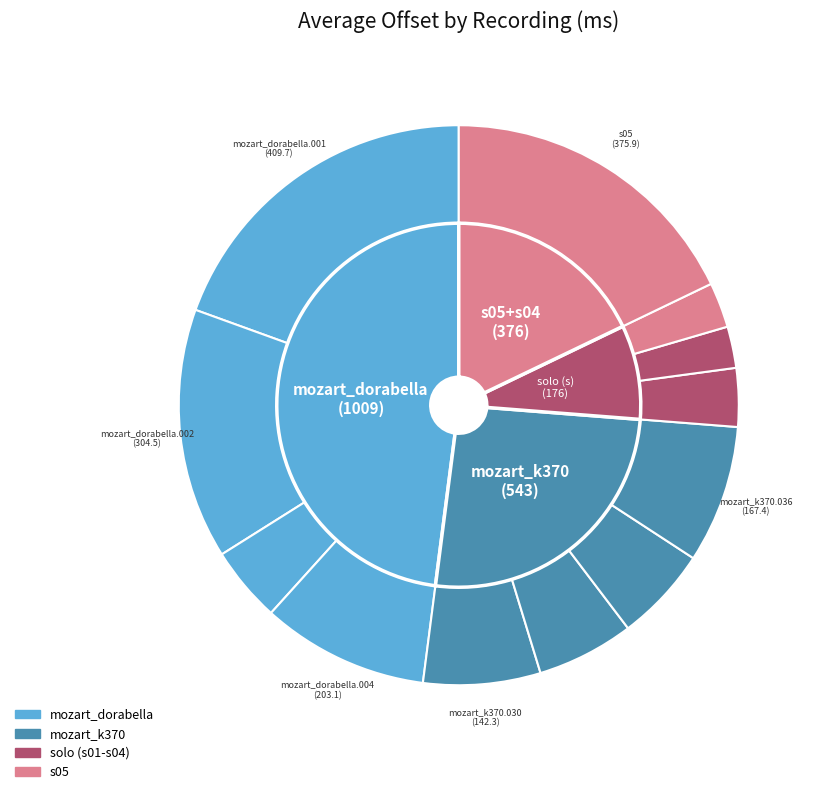

How many segments does this pie chart have?

12